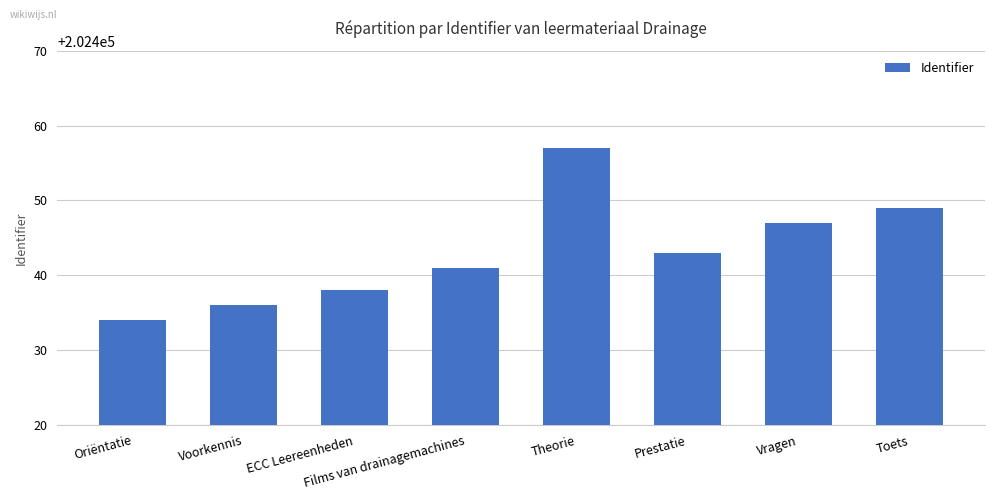

Rank the categories by value from highest to lowest.

Theorie, Toets, Vragen, Prestatie, Films van drainagemachines, ECC Leereenheden, Voorkennis, Oriëntatie